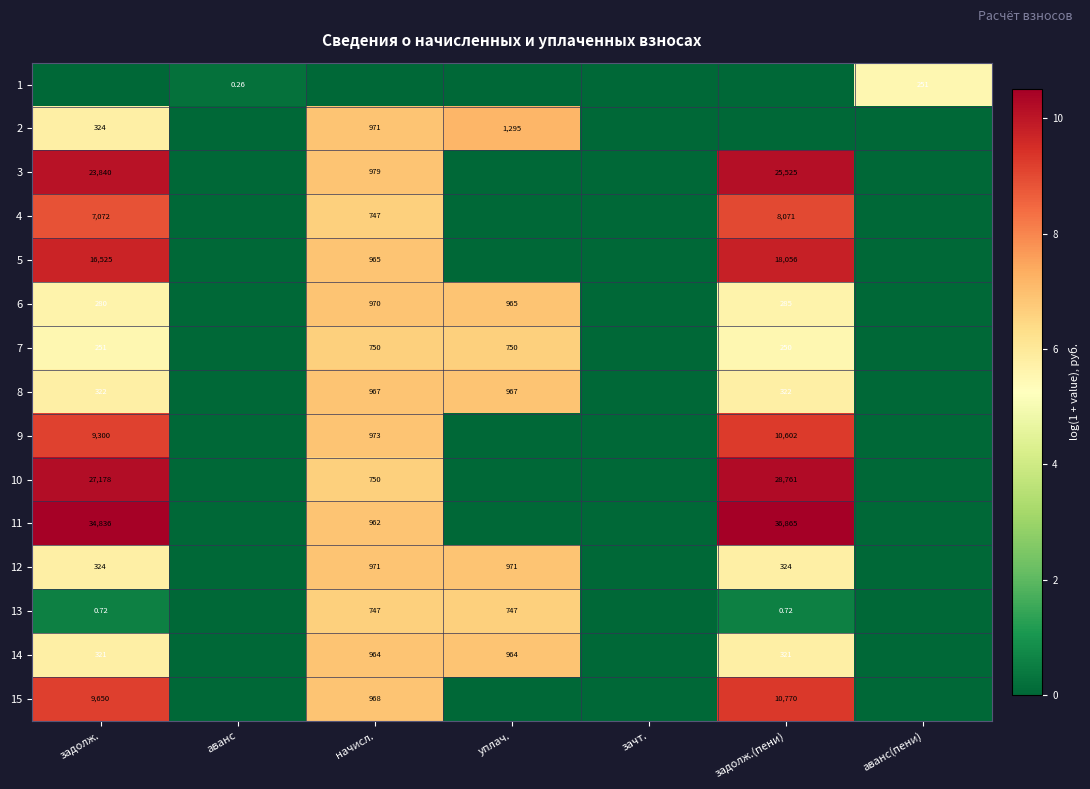

Rank the series at задолж.(пени) from highest to lowest value.

11, 10, 3, 5, 15, 9, 4, 12, 8, 14, 6, 7, 13, 1, 2